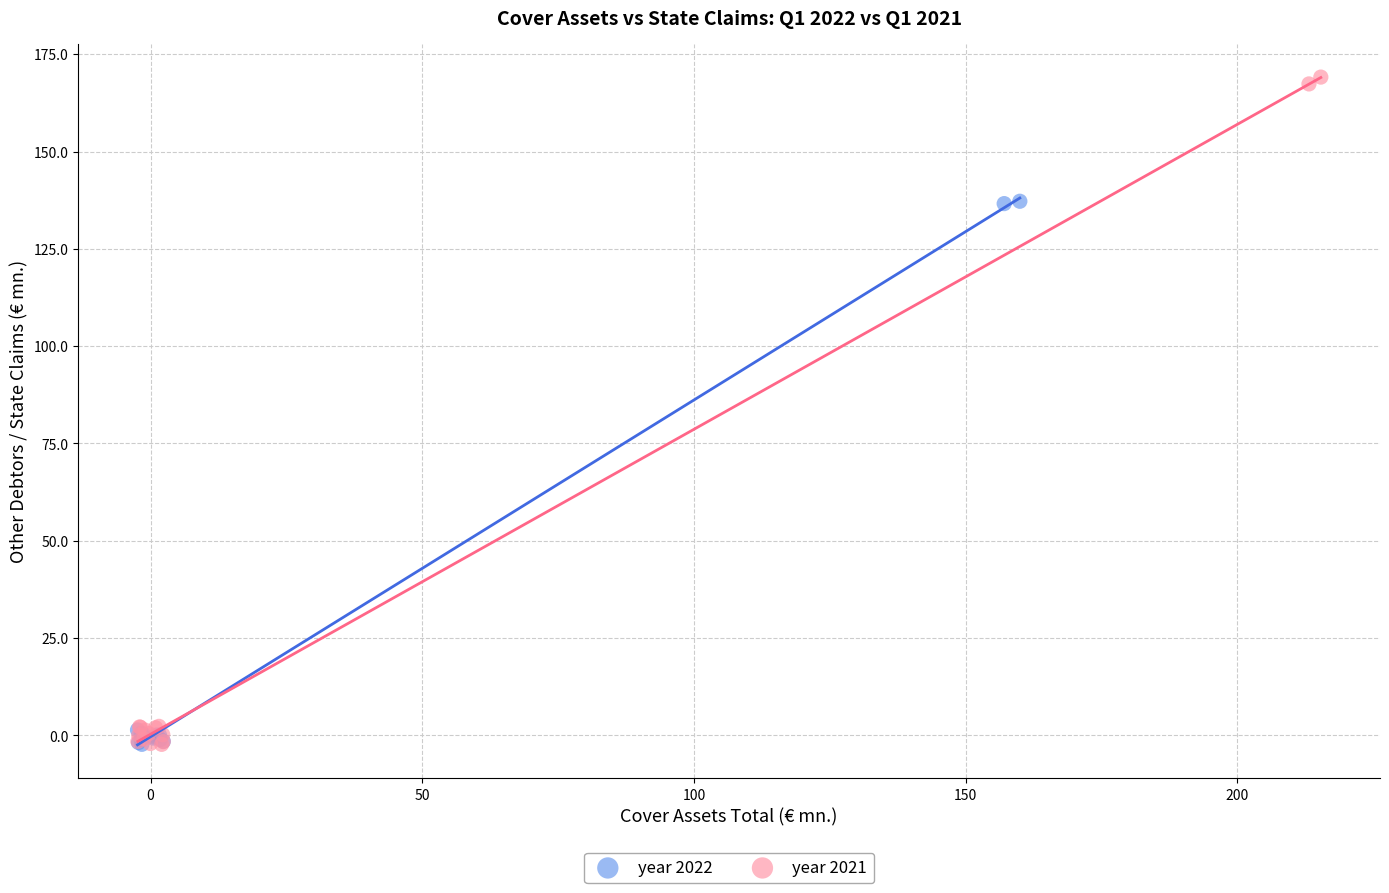

What are all the series names shown in the legend?

year 2022, year 2021